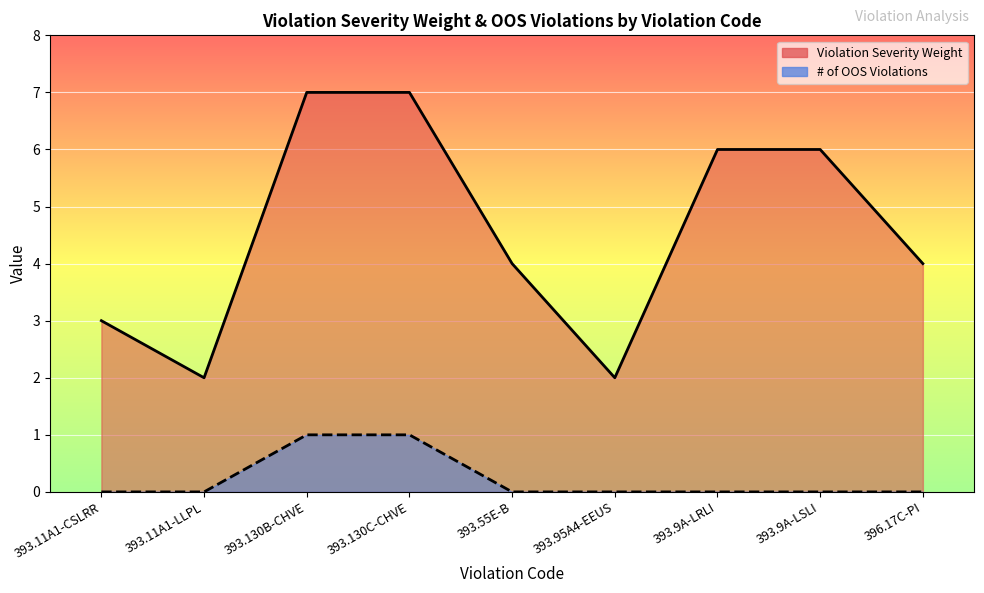

The Violation Severity Weight series shows 2 at 393.11A1-LLPL. True or false?

True